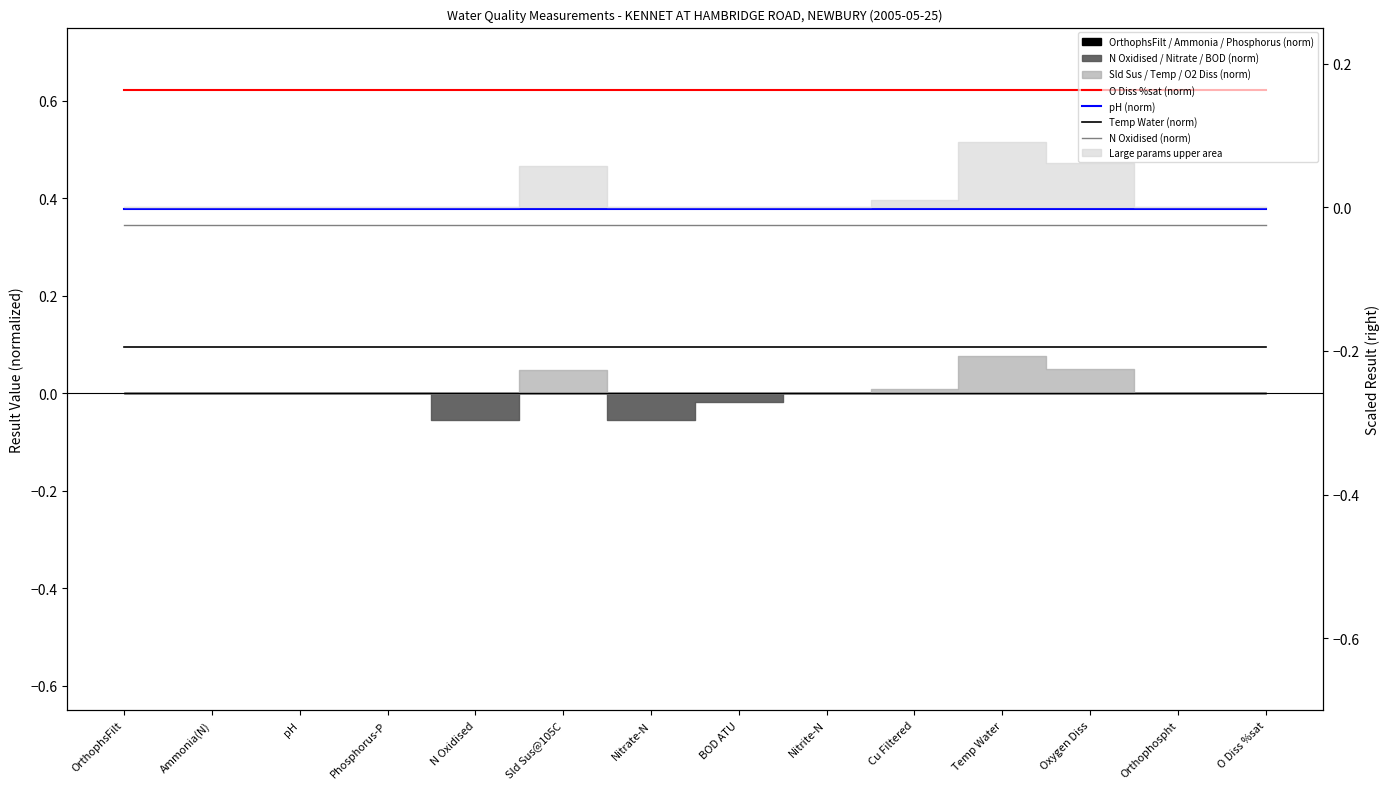

What is the lowest value of the pH (norm) series?

0.4